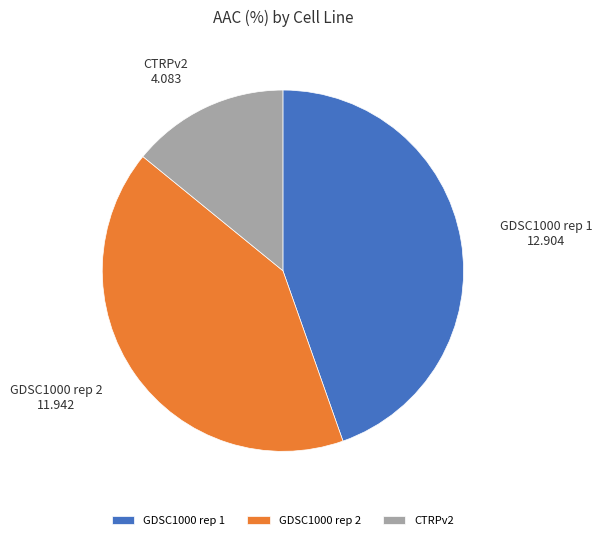

What is the ratio of the value at GDSC1000 rep 2 to the value at GDSC1000 rep 1?

0.9